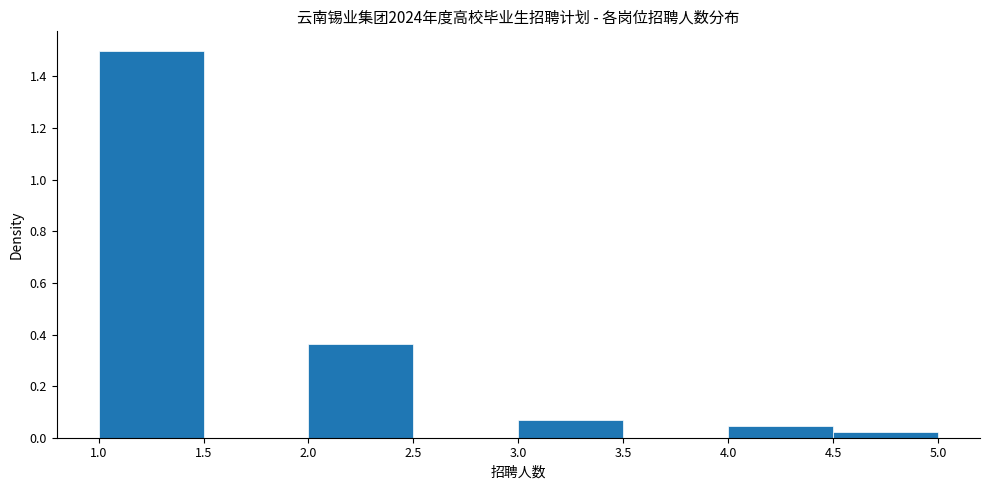

Reading left to right, list every bar in this chart as the range it spans on the x-axis followed by its height. The values are not printed on the chart, so give them approximately, as read against the axis.

1.0 to 1.5: 1.50
1.5 to 2.0: 0
2.0 to 2.5: 0.36
2.5 to 3.0: 0
3.0 to 3.5: 0.06
3.5 to 4.0: 0
4.0 to 4.5: 0.04
4.5 to 5.0: 0.02